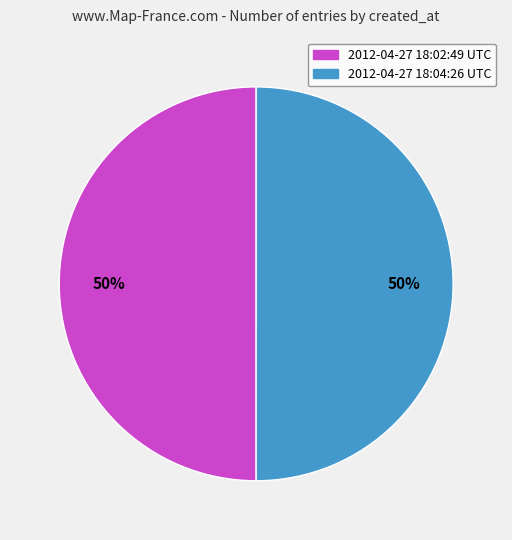

What is the ratio of the value at 2012-04-27 18:02:49 UTC to the value at 2012-04-27 18:04:26 UTC?

1.0